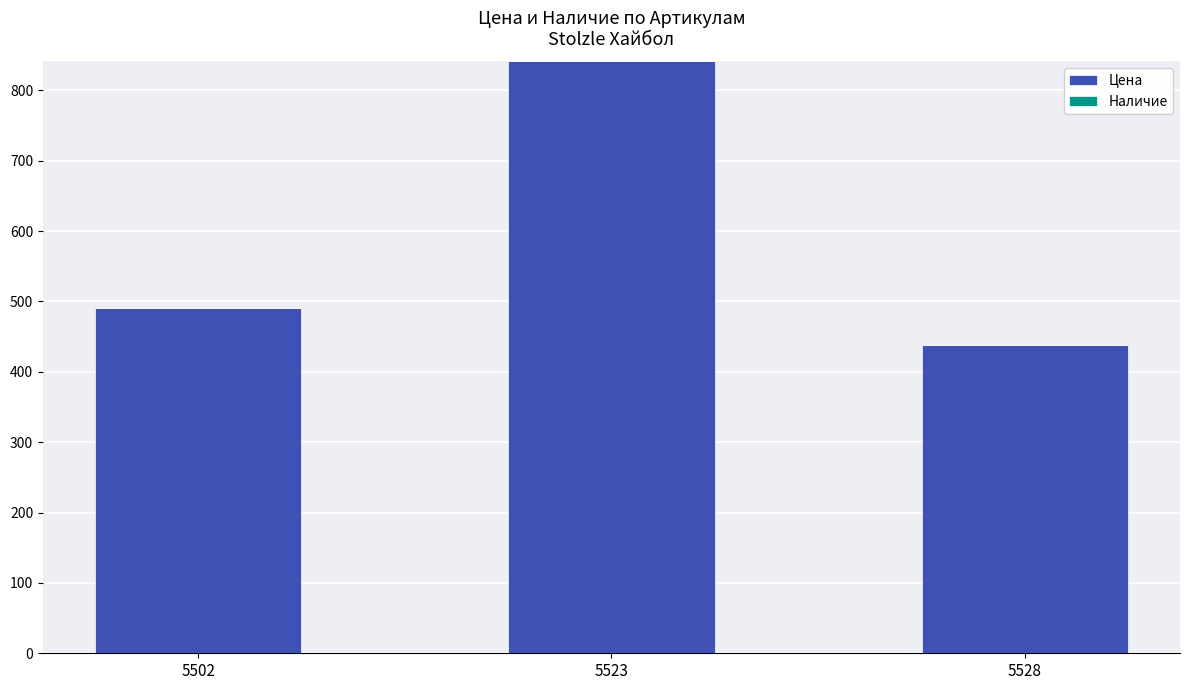

True or false: the data shows 490 at 5502.

True